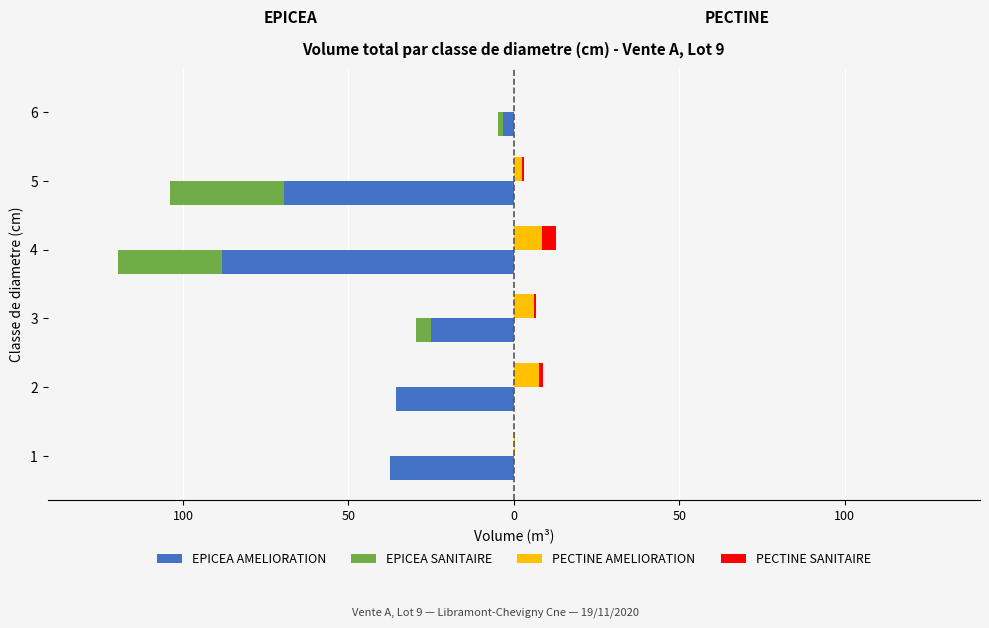

What is the difference between the highest and lowest values at 4?

96.7